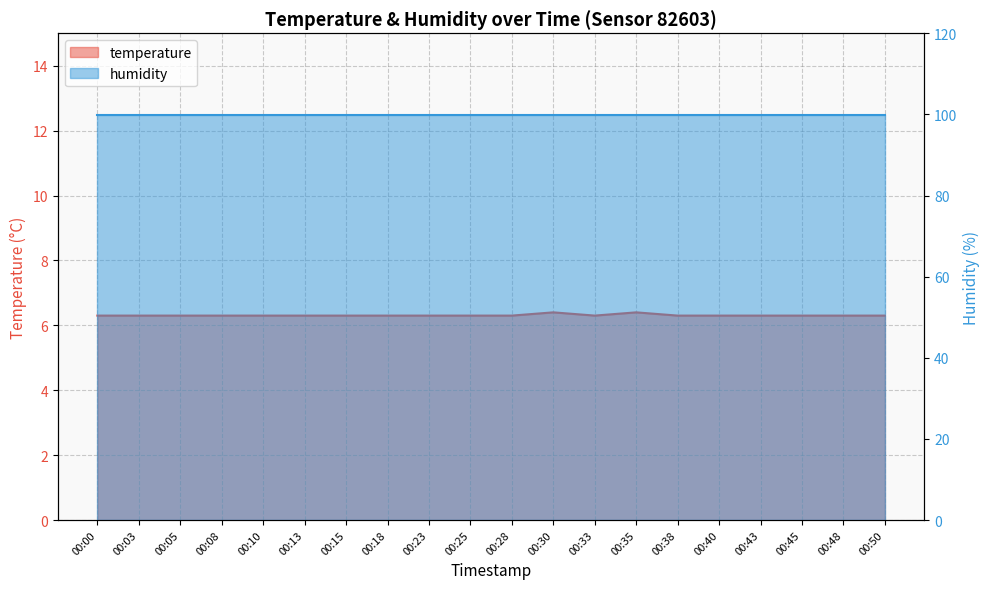

What is the difference between the maximum and second lowest values?

0.1